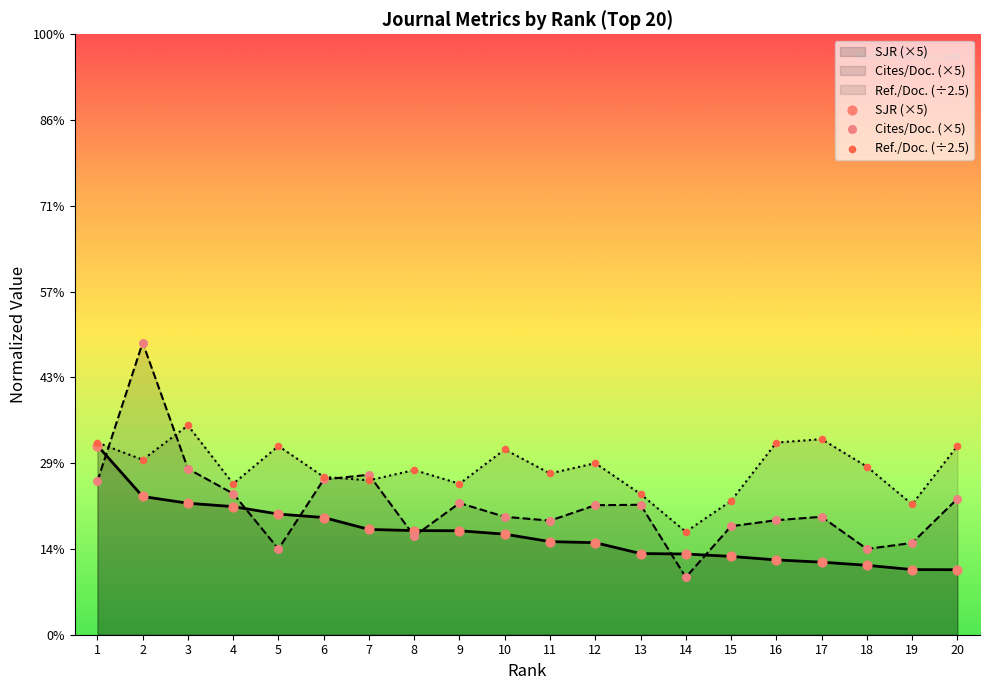

Which series has the largest total across all categories?

Ref./Doc. (÷2.5)